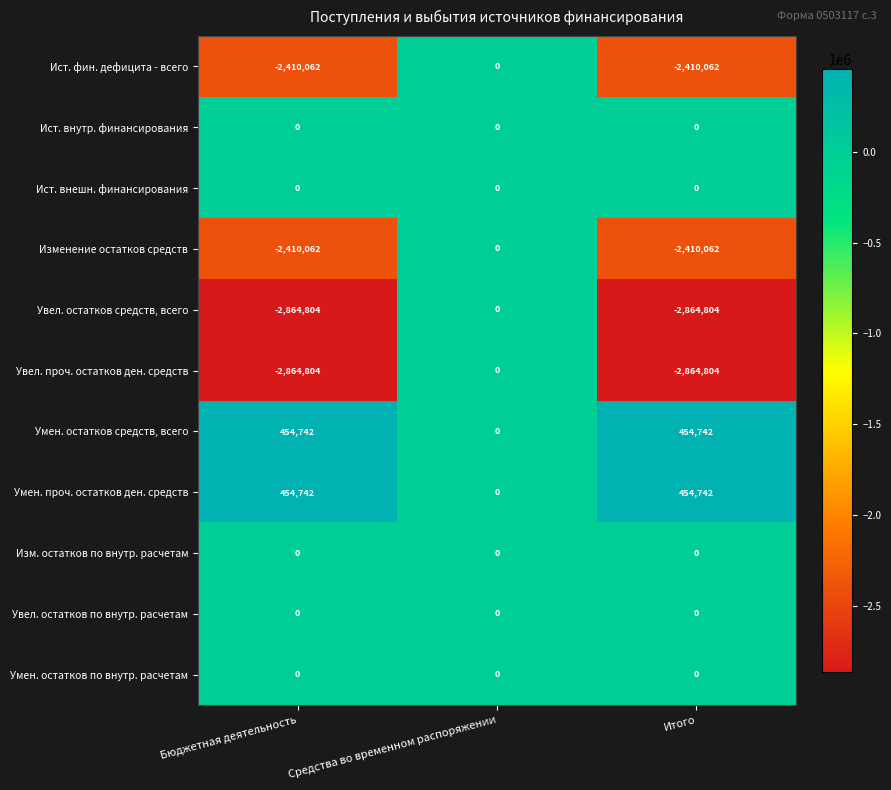

Is it true that Изменение остатков средств equals -1067347 at Итого?

False